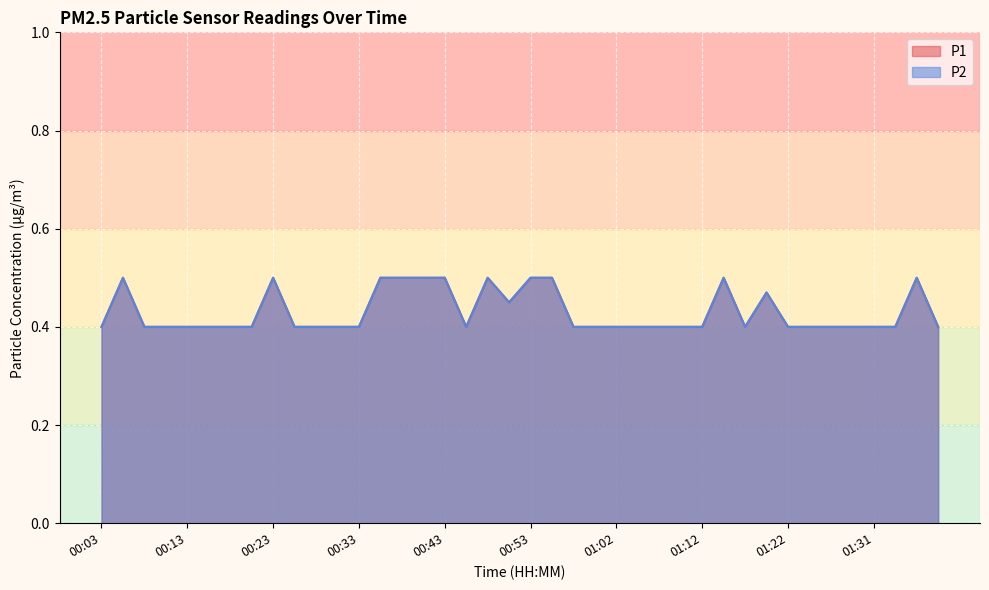

What is the sum of the P1 values at 00:33 and 01:34?

0.8